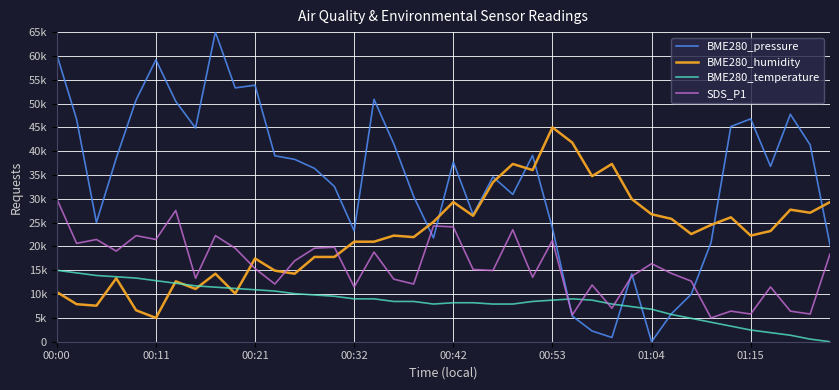

What are all the series names shown in the legend?

BME280_pressure, BME280_humidity, BME280_temperature, SDS_P1